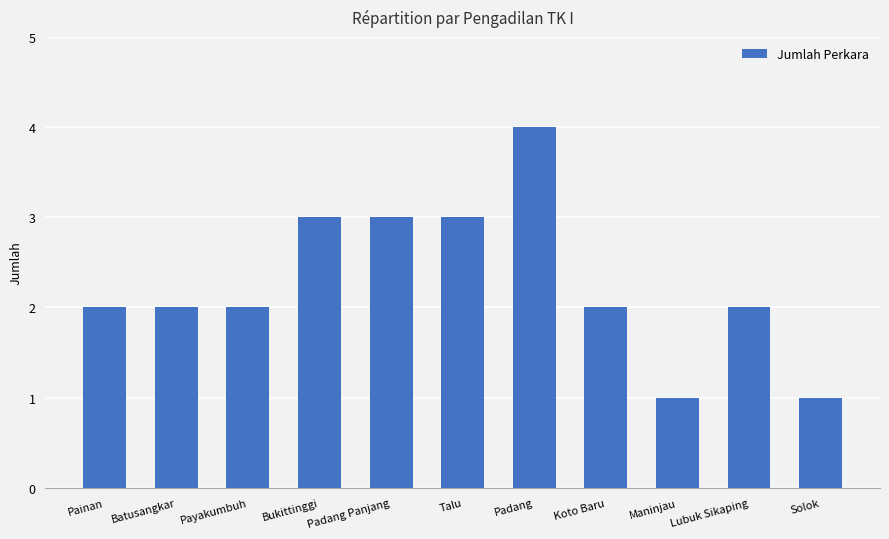

Count the number of categories in the chart.

11